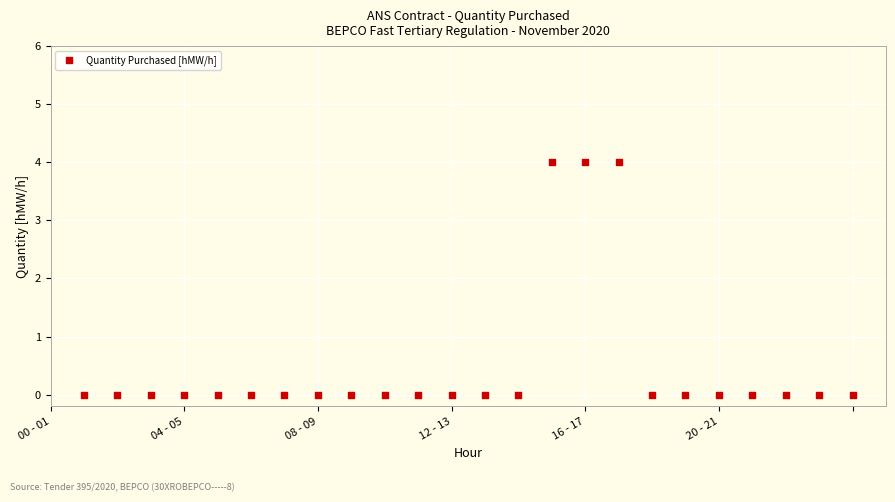

What is the range of Y values (max minus min)?

4